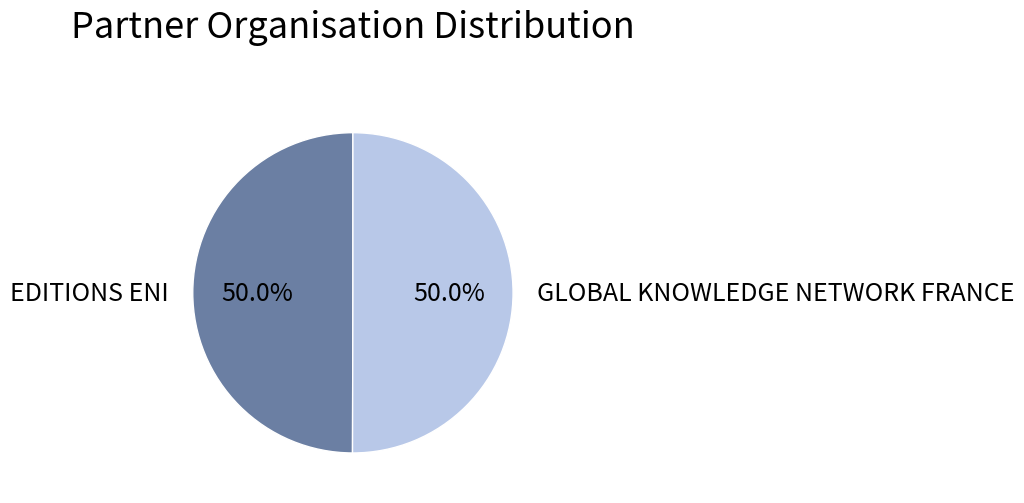

Combined, do EDITIONS ENI and GLOBAL KNOWLEDGE NETWORK FRANCE account for over 50%?

Yes